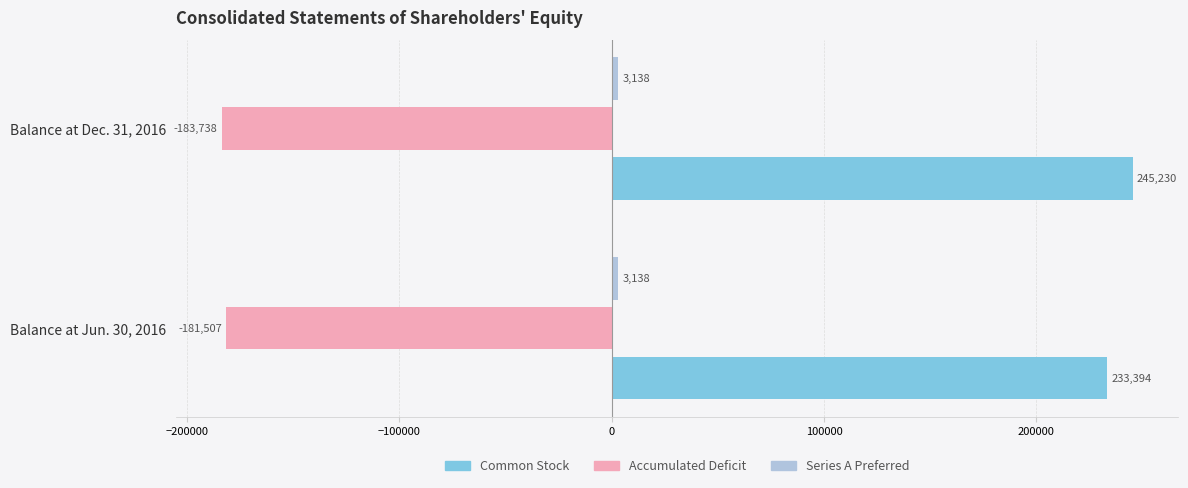

Where is Accumulated Deficit nearest to the value -182622?

Balance at Jun. 30, 2016